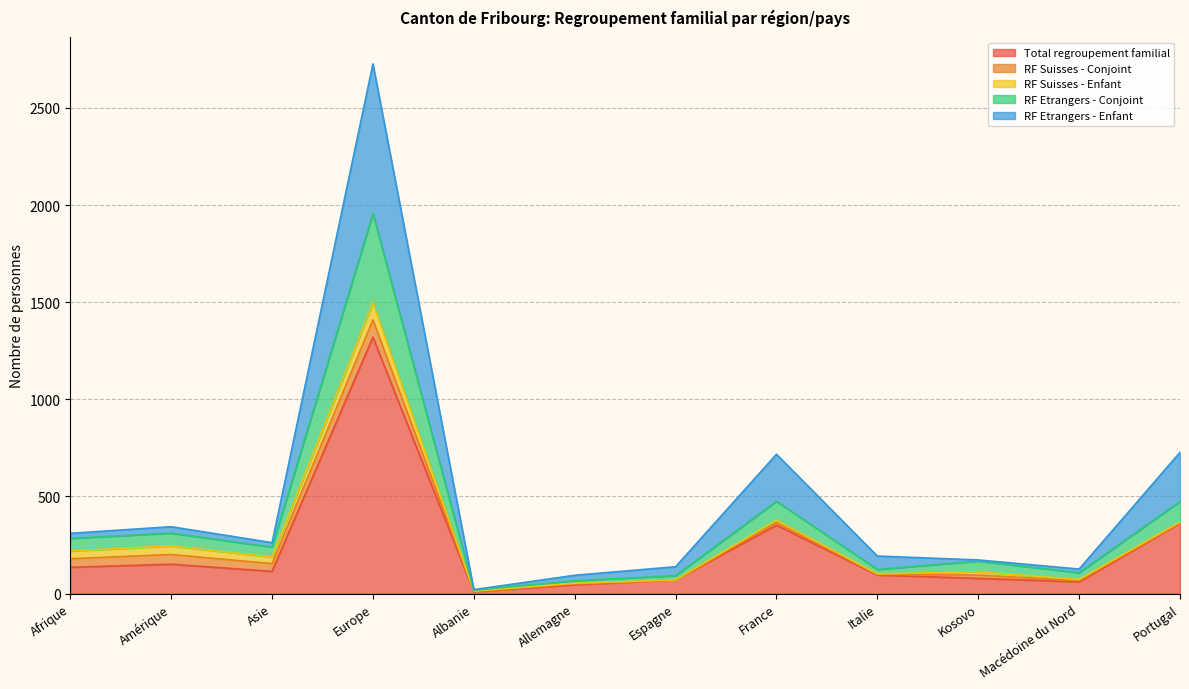

What is the label of the 1st point from the right?

Portugal